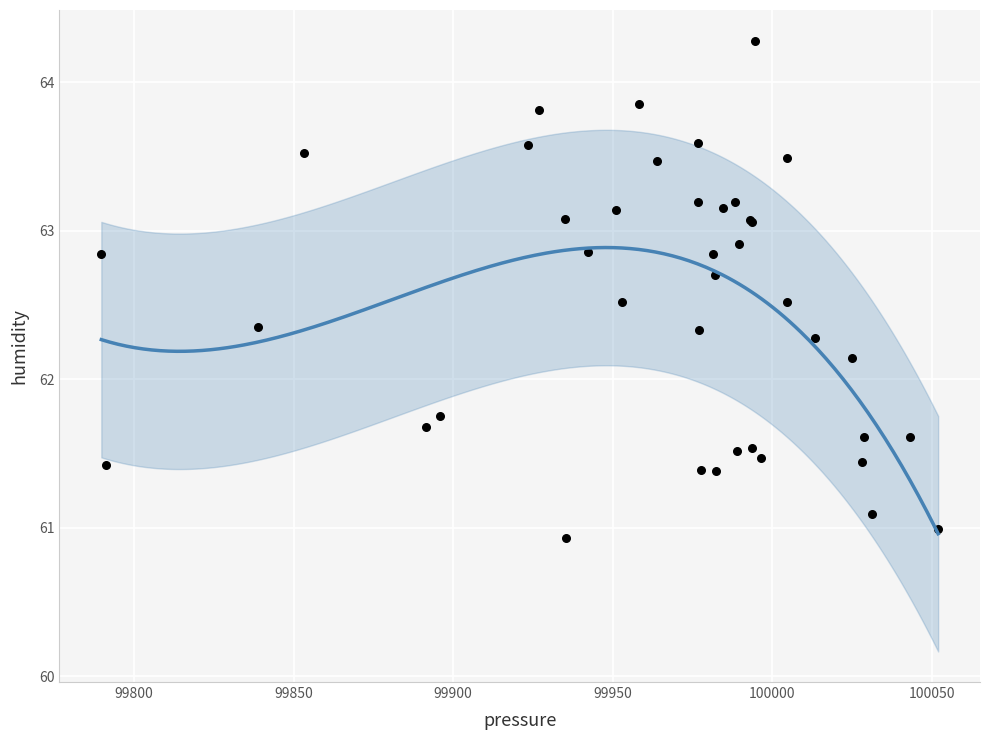

What Y value in the scatter plot is closest to 62?

62.1